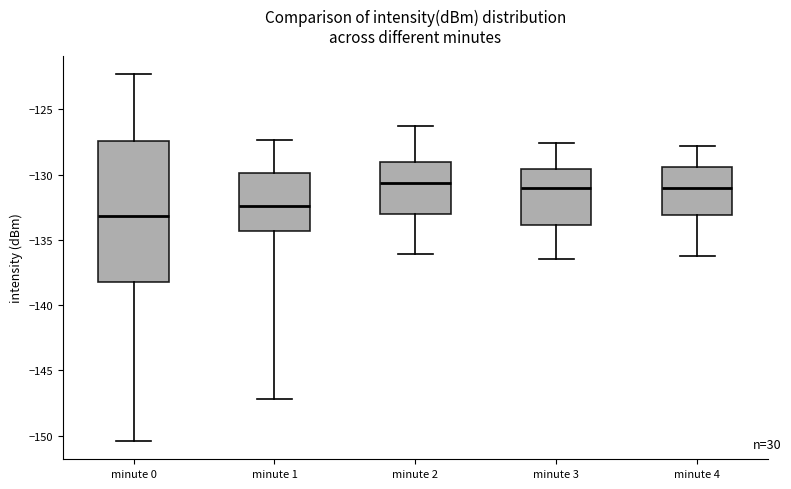

Reading left to right, transcribe this box plot: for each box, give where its median line is, the range the box spans, and where its two whiskers end, as read against the y-axis. The values are not printed on the chart, so give them approximately, as read against the axis.

minute 0: median -133.0, box -138.5 to -127.5, whiskers -150.5 to -122.5
minute 1: median -132.5, box -134.5 to -130.0, whiskers -147.0 to -127.5
minute 2: median -130.5, box -133.0 to -129.0, whiskers -136.0 to -126.5
minute 3: median -131.0, box -134.0 to -129.5, whiskers -136.5 to -127.5
minute 4: median -131.0, box -133.0 to -129.5, whiskers -136.0 to -128.0